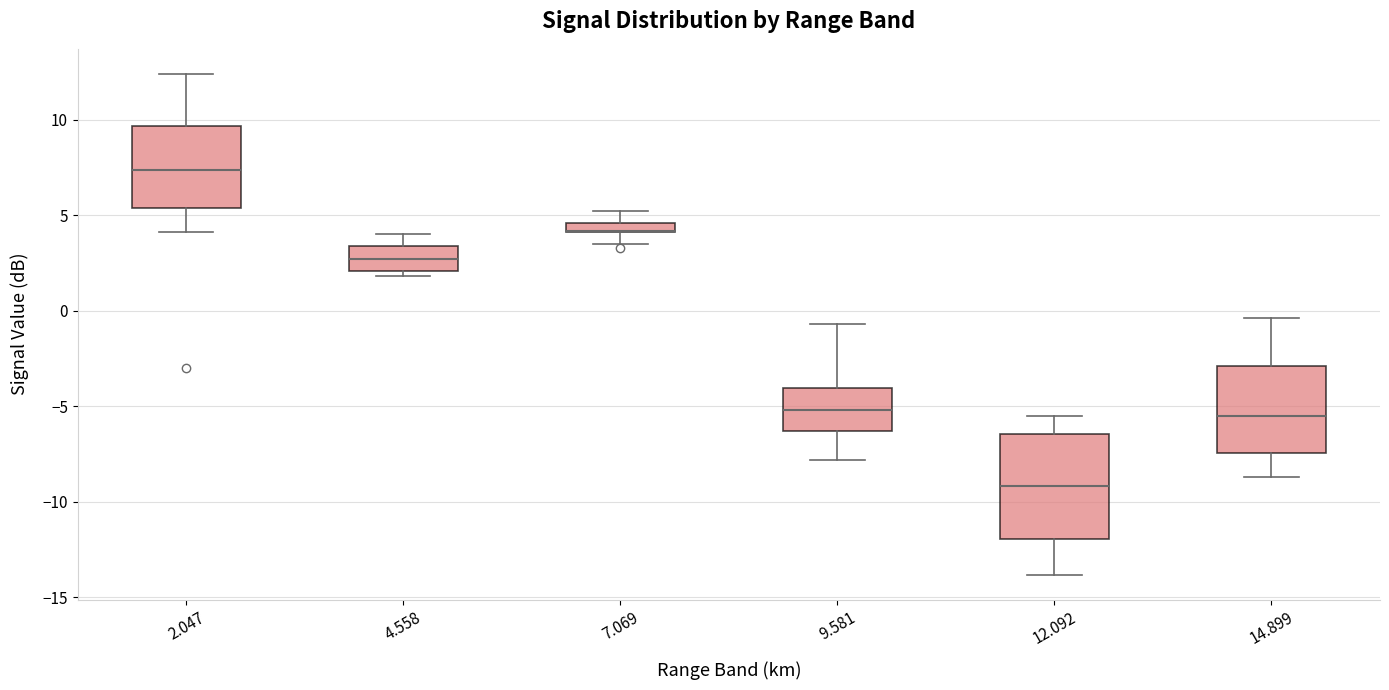

Where does the upper whisker of the box at x = 7.069 end on the y-axis? The values are not printed on the chart, so give them approximately, as read against the axis.

5.0